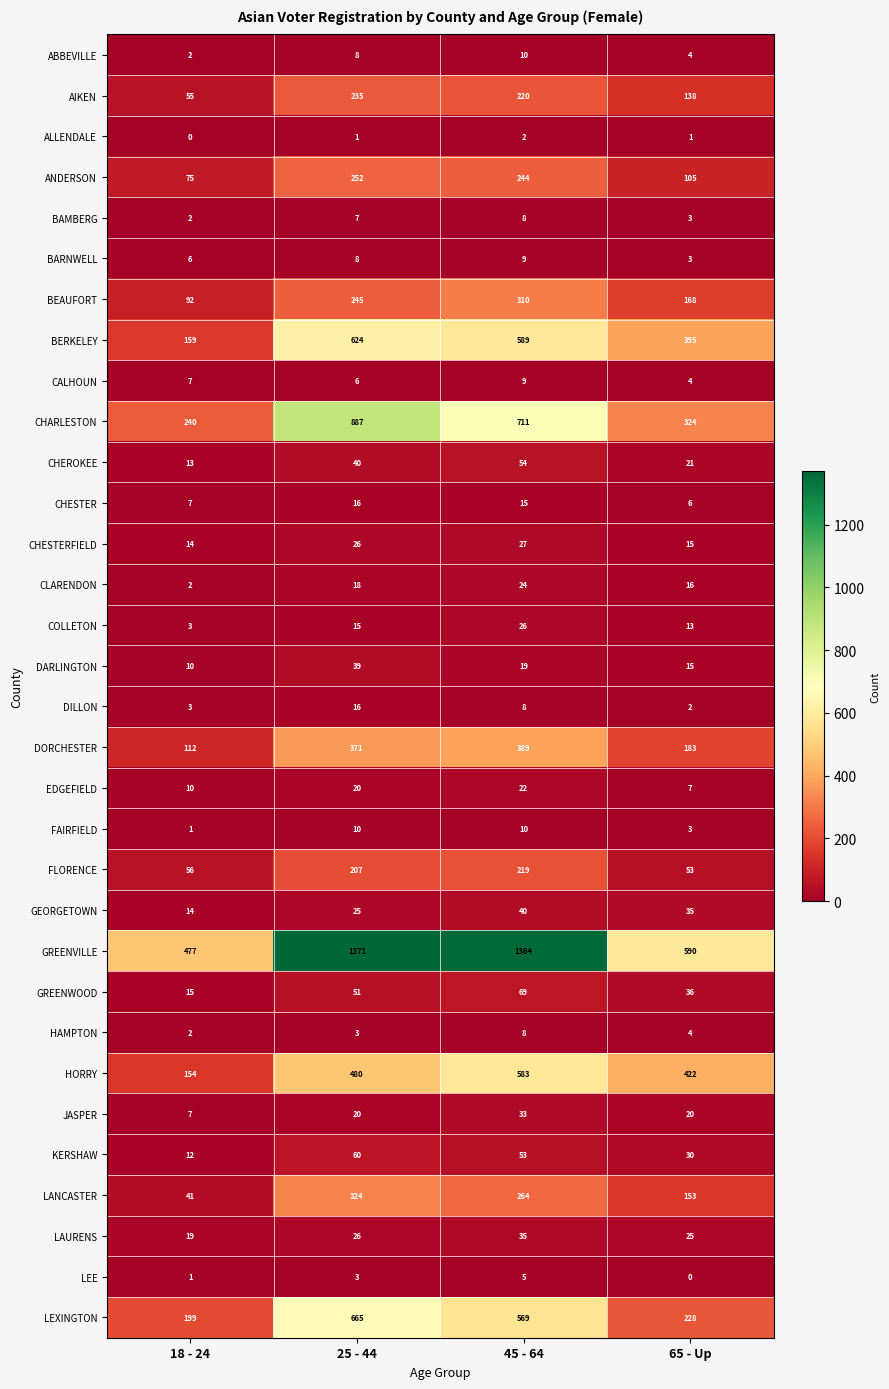

What is the spread (max minus min) of values at 25 - 44?

1370